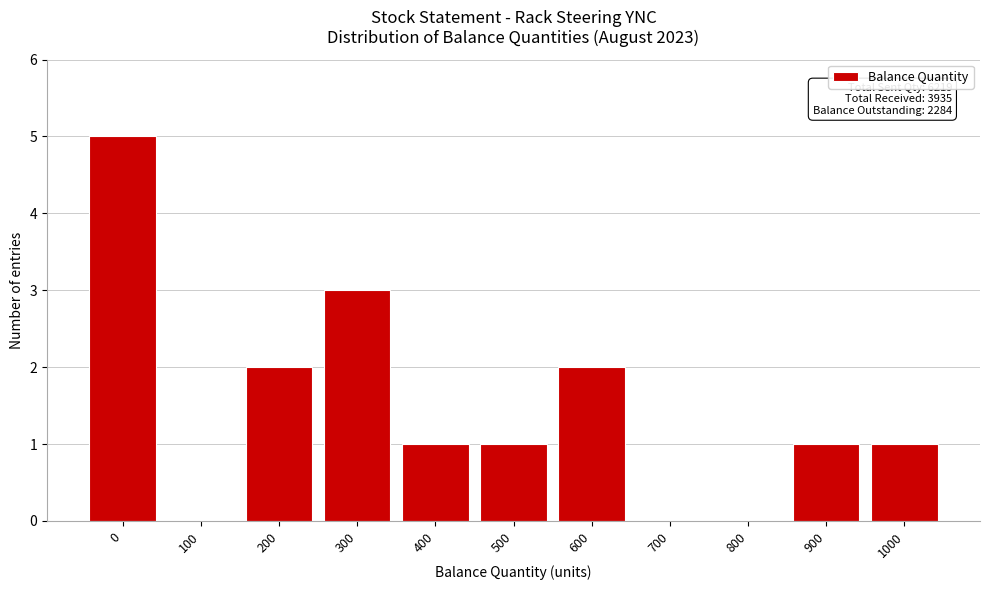

Reading left to right, extract all data points from this chart.

0=5	100=0	200=2	300=3	400=1	500=1	600=2	700=0	800=0	900=1	1000=1